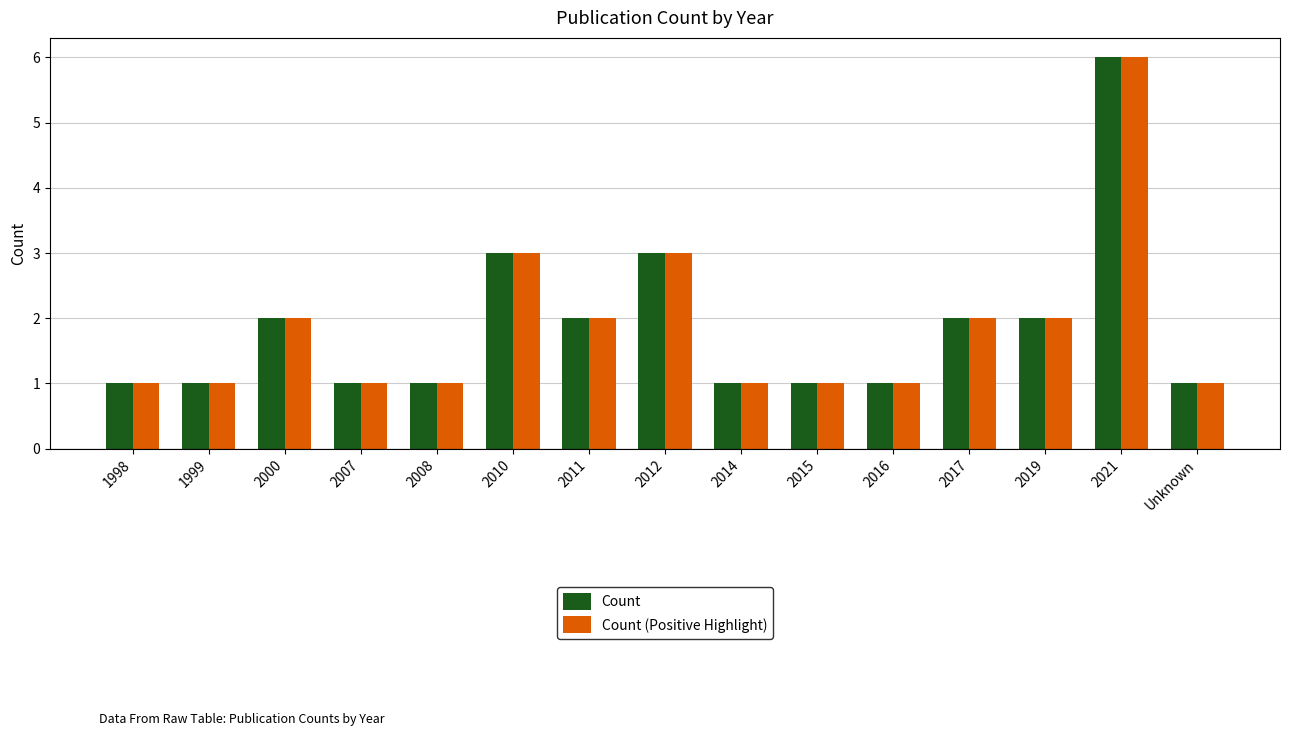

What is the greatest value displayed?

6